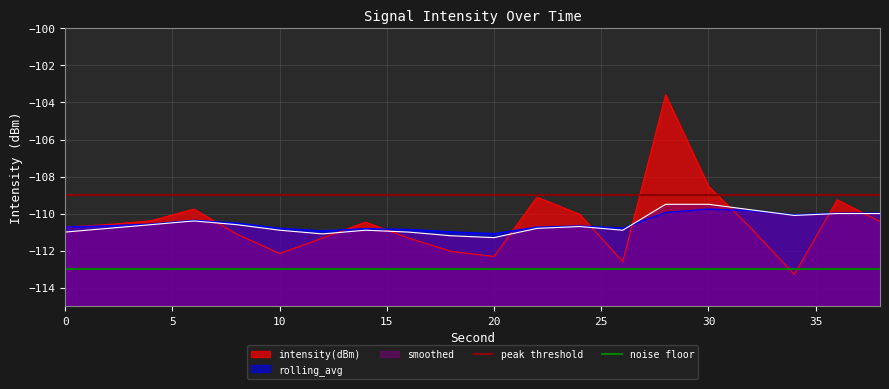

Is it true that intensity(dBm) equals -108.5 at 30?

True